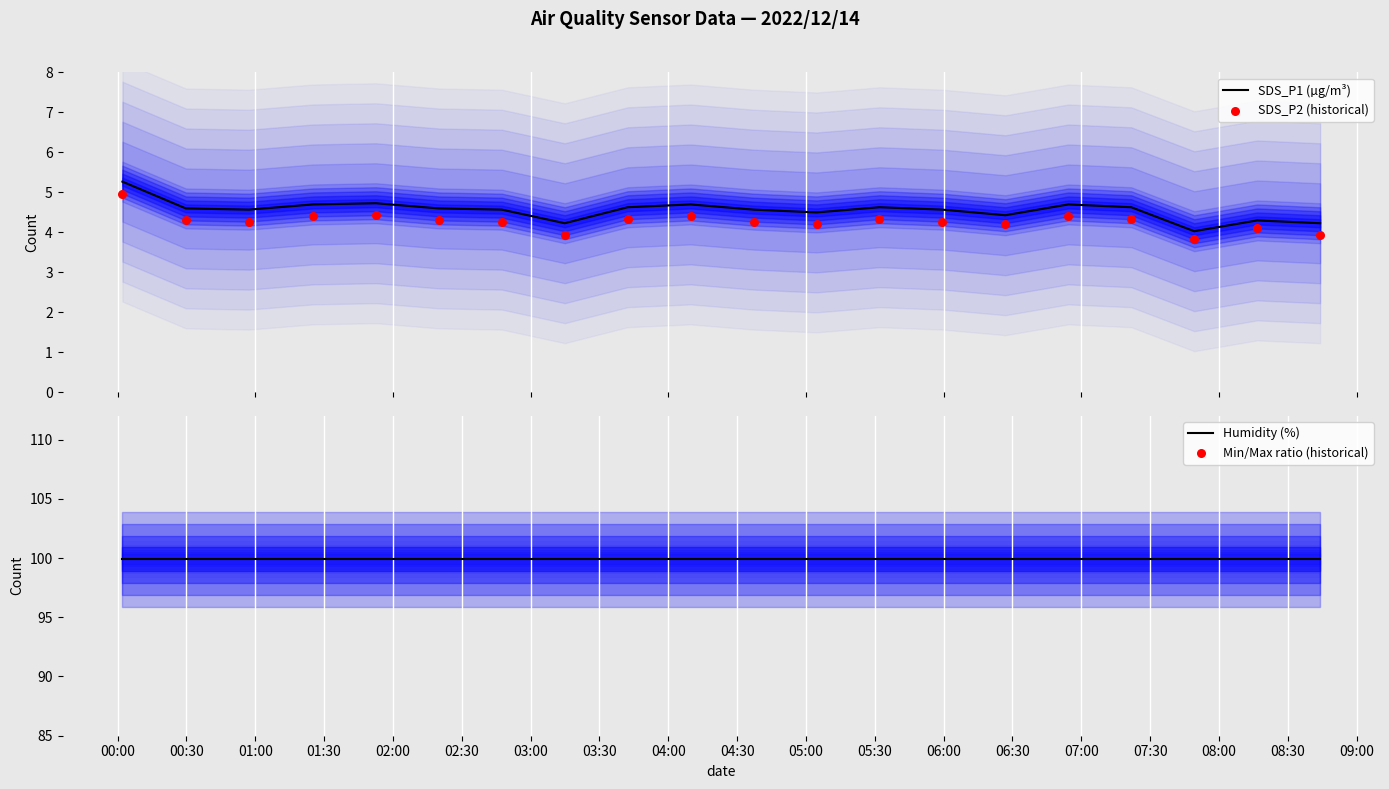

What is the maximum value for SDS_P1 (µg/m³)?

5.3